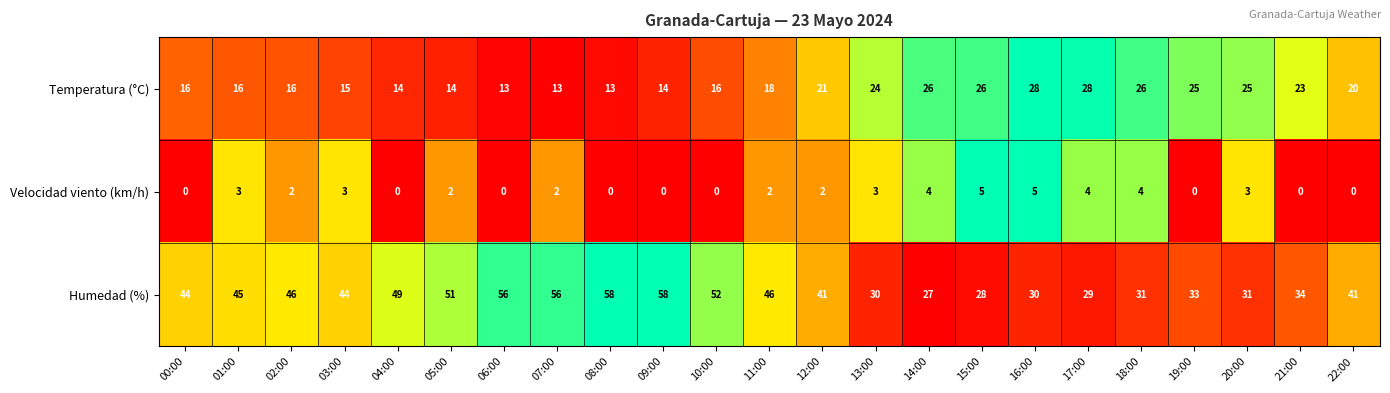

What is the difference between the Velocidad viento (km/h) values at 10:00 and 20:00?

3